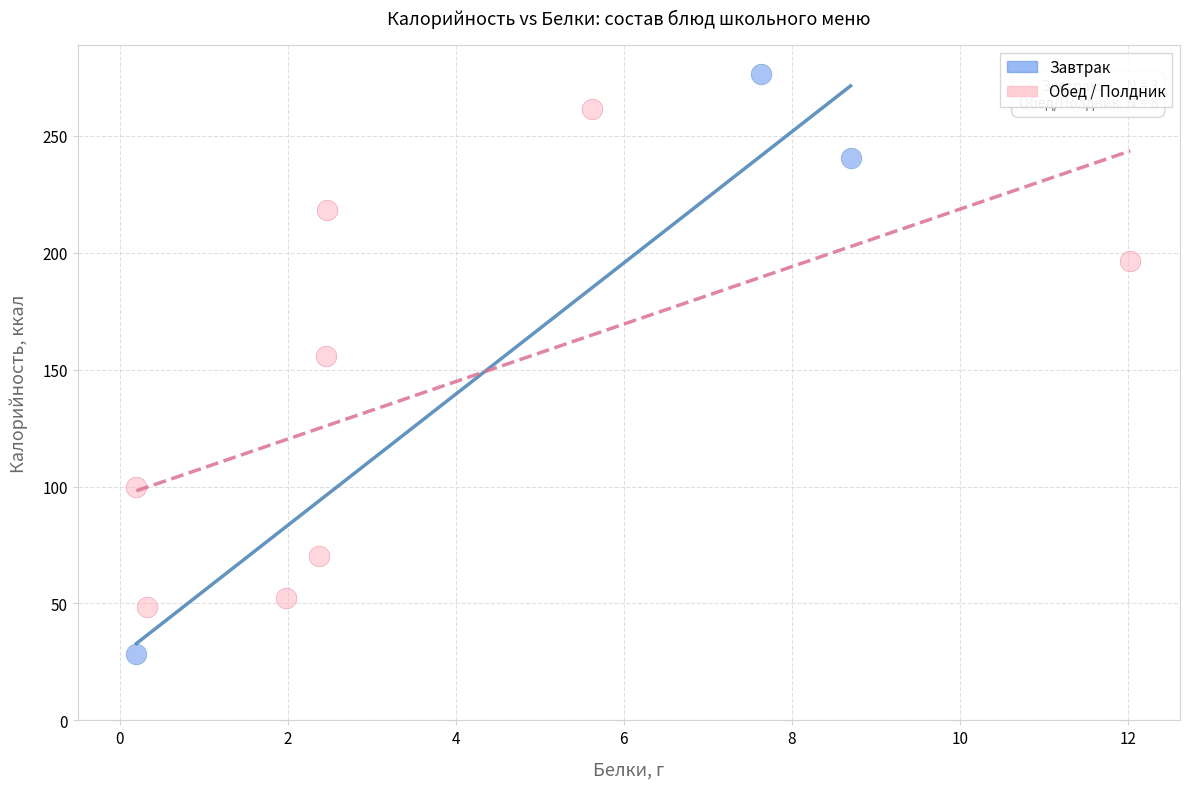

Which series reaches the maximum Y coordinate?

Завтрак